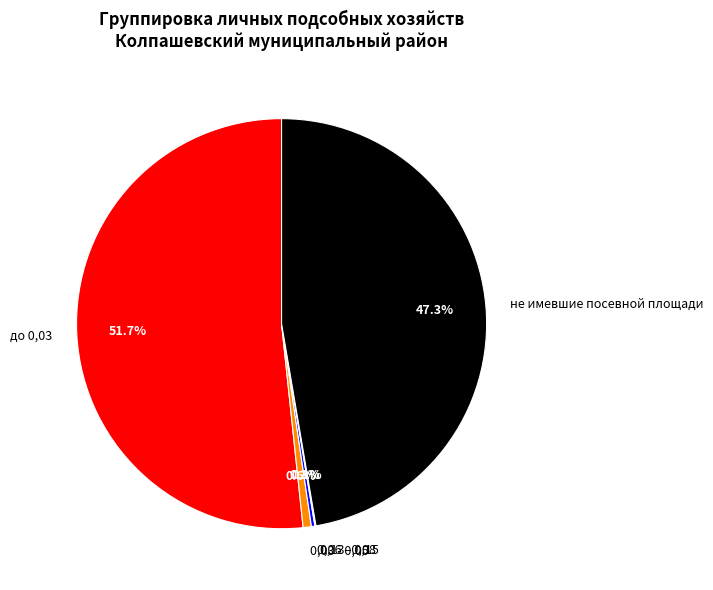

Does any single category account for the majority?

Yes